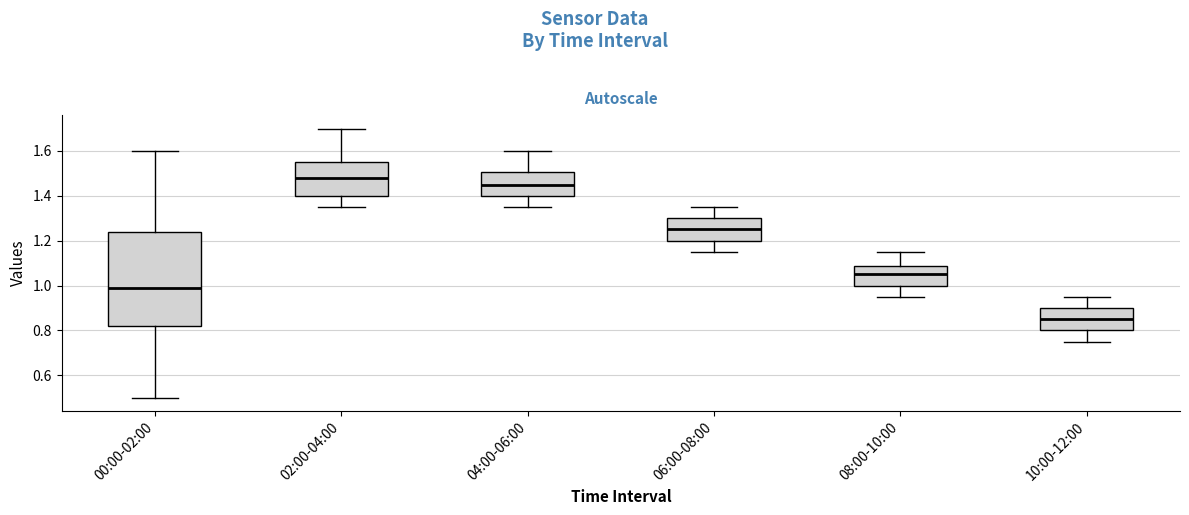

Which box's median line is the lowest?

10:00-12:00